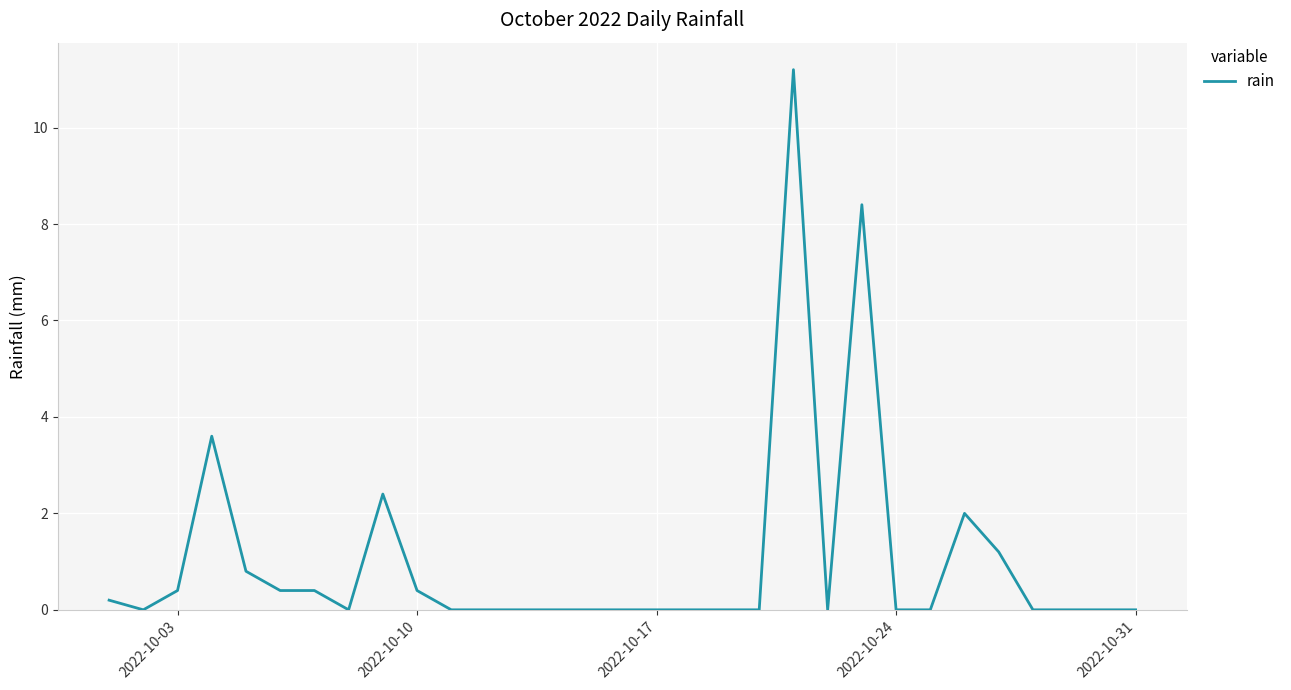

What is the difference between the maximum and minimum values?

11.2